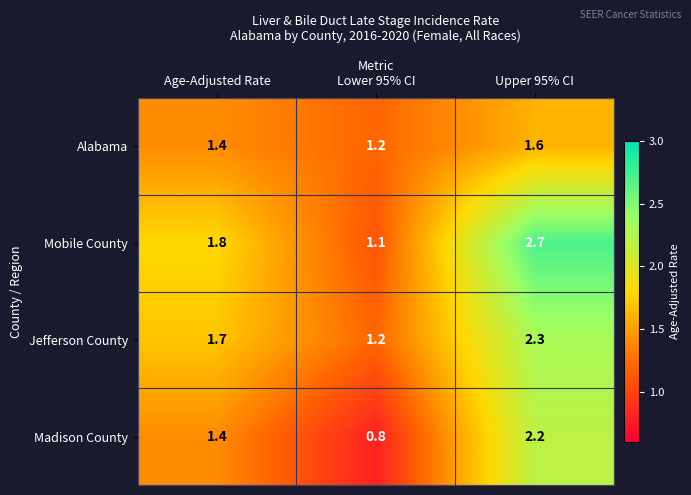

Which series has the widest spread of values?

Mobile County